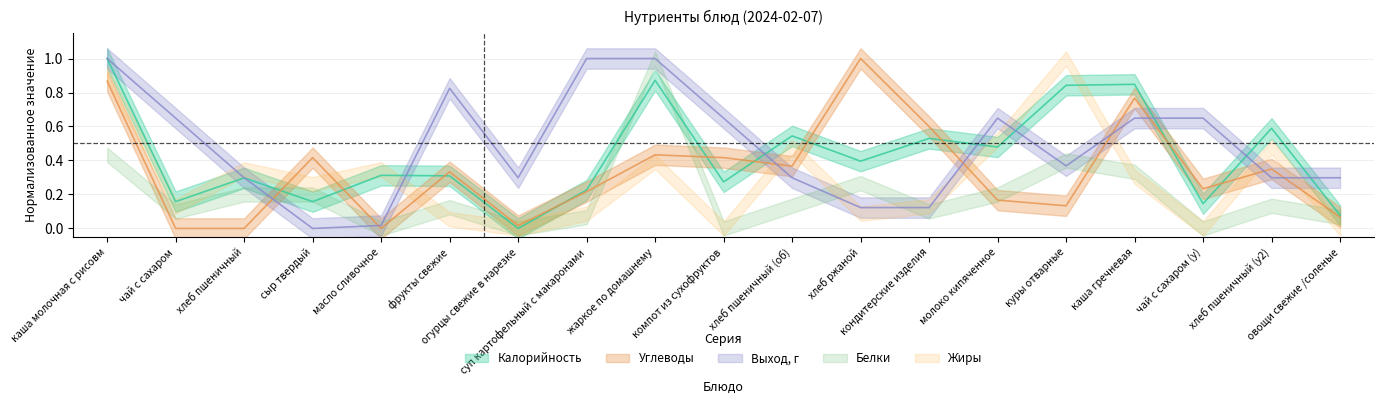

After their last crossing, which series has the higher values: Выход г or Углеводы?

Выход г